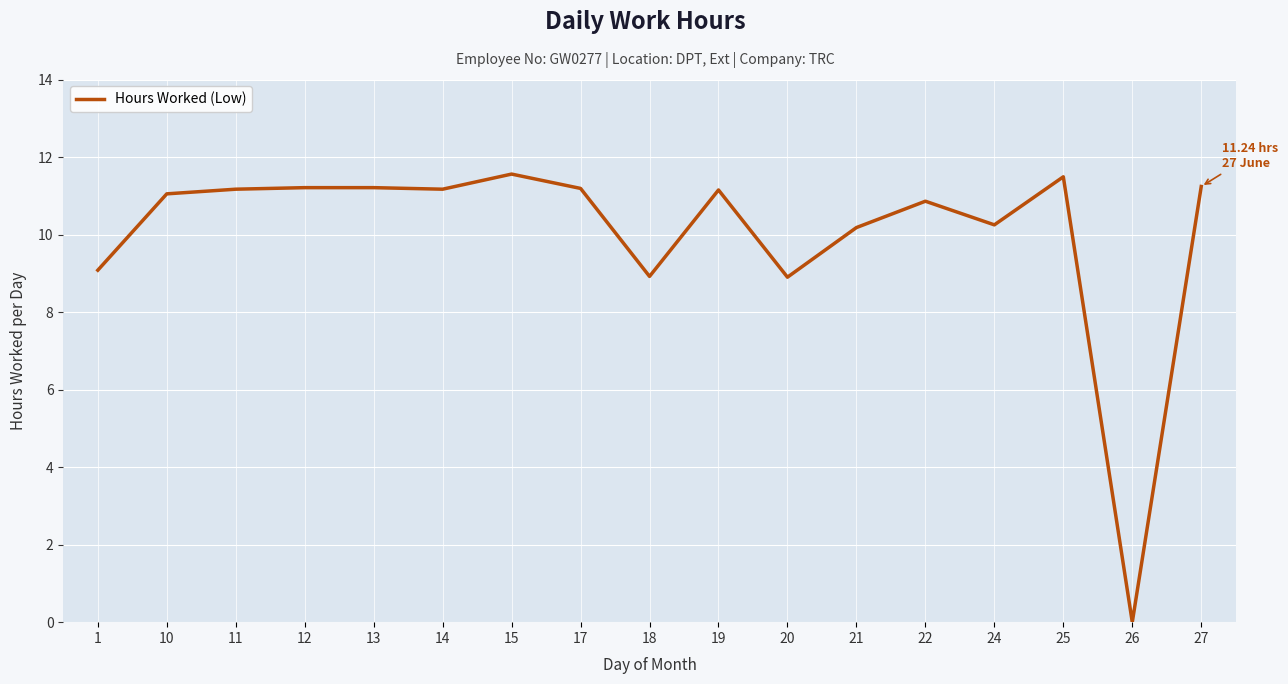

What is the difference between the maximum and minimum values?

11.6